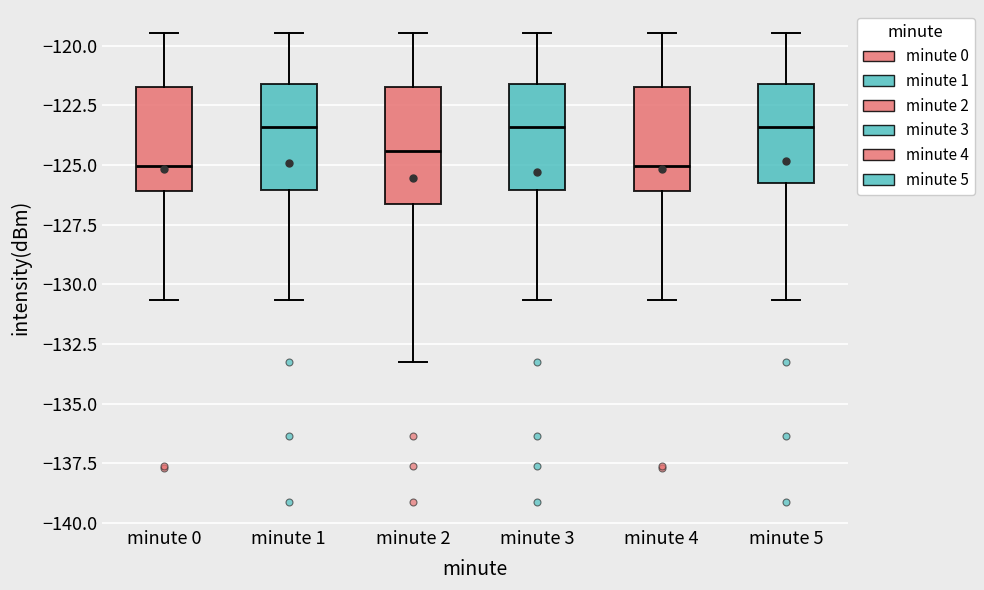

Where does the upper whisker of the box for minute 5 end on the y-axis? The values are not printed on the chart, so give them approximately, as read against the axis.

-119.5